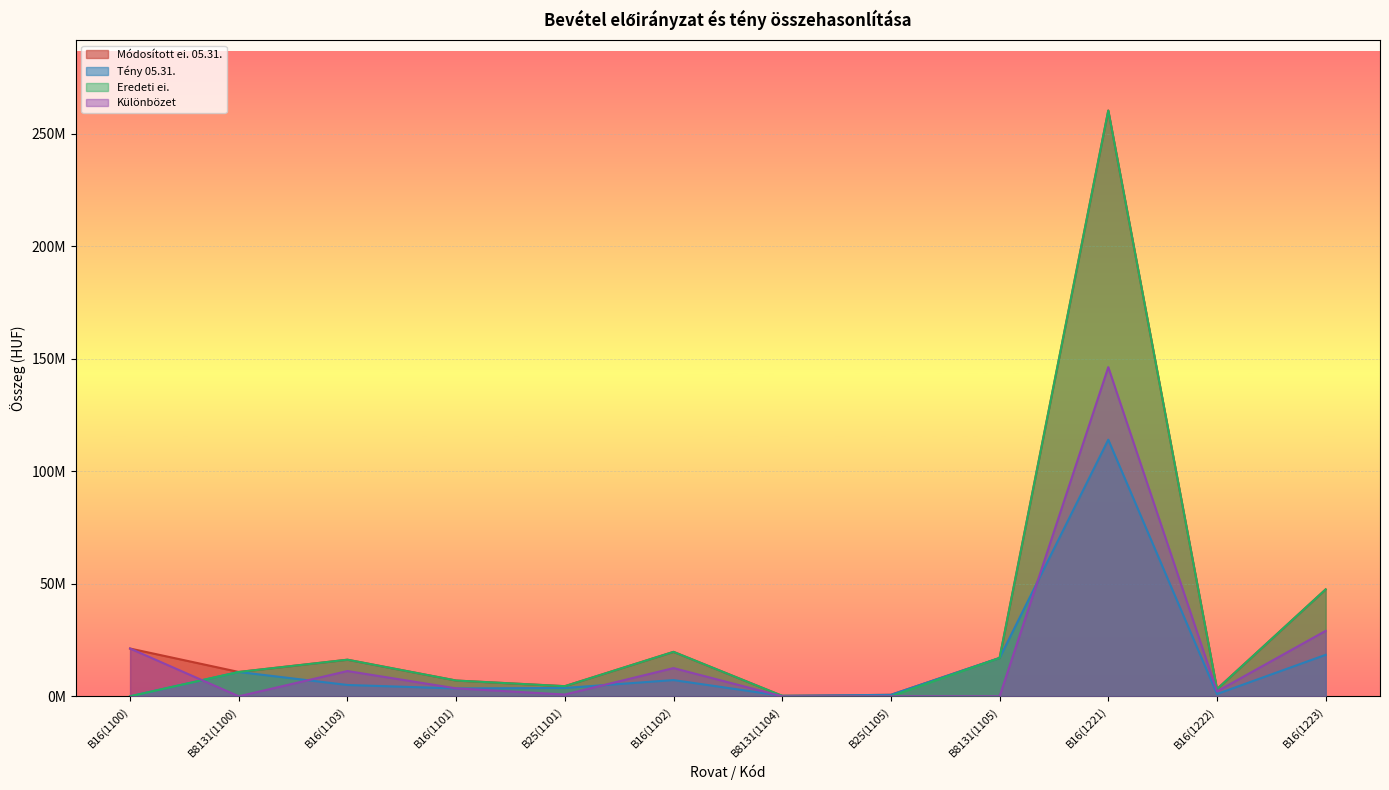

What position from the left is B8131(1104)?

7